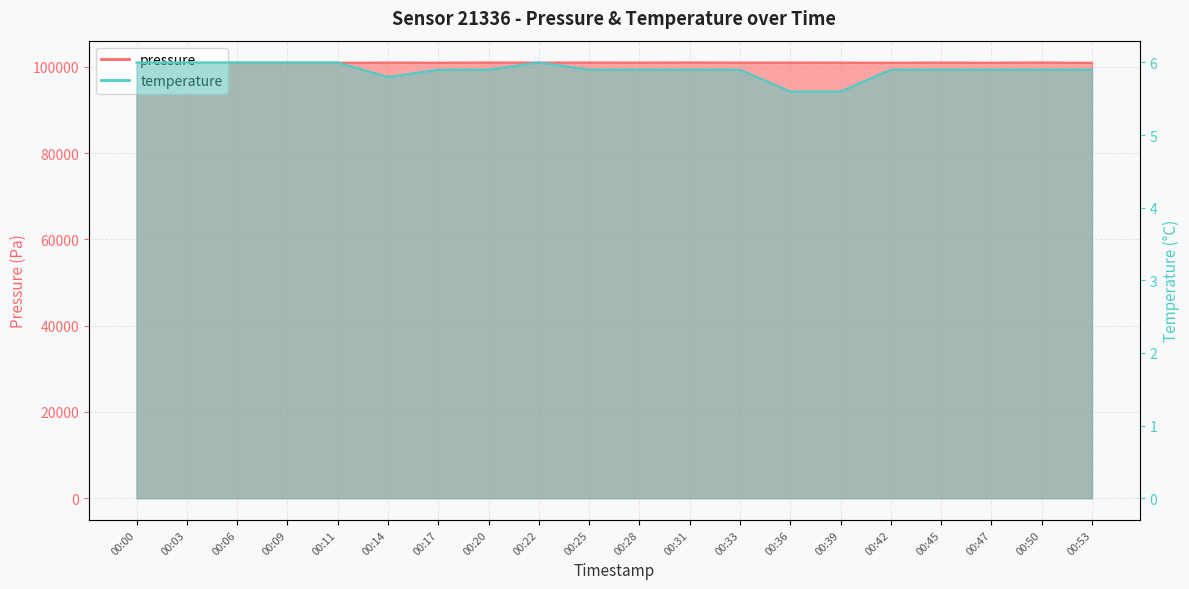

At how many categories does at least one series exceed 57982?

20